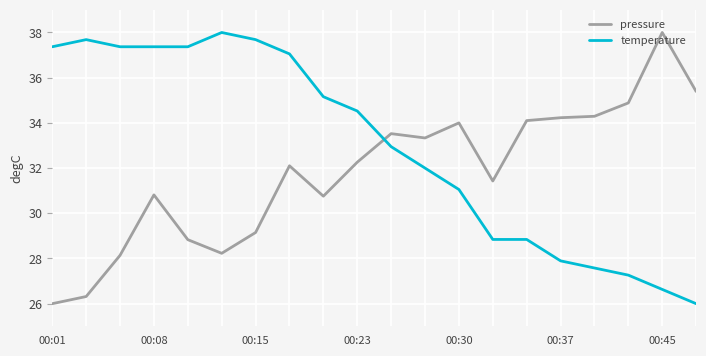

What is the lowest value of the temperature series?

26.0